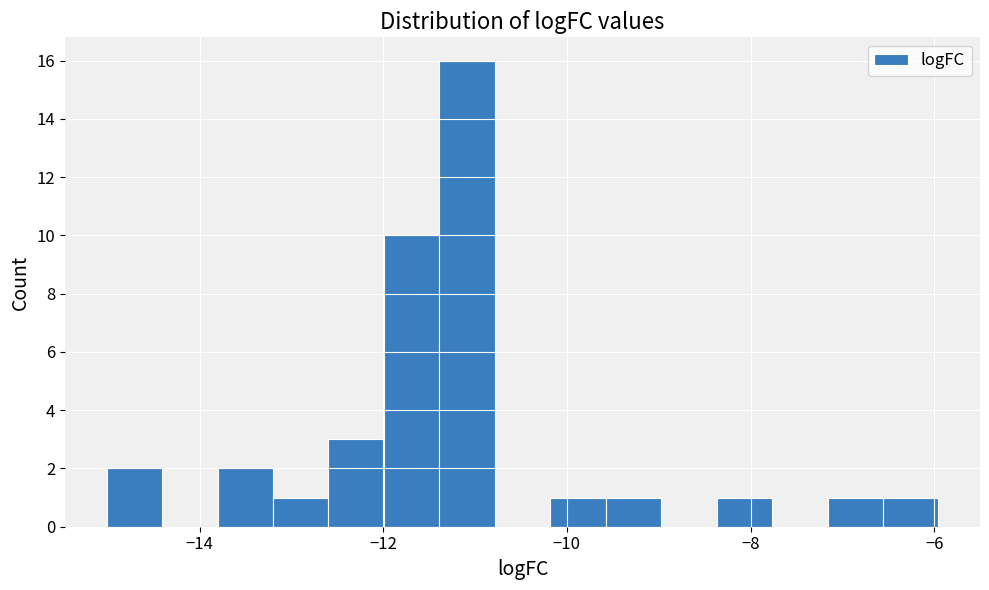

Around what value on the x-axis is the tallest bar? Give the approximate position of its centre, as read against the axis.

-11.0